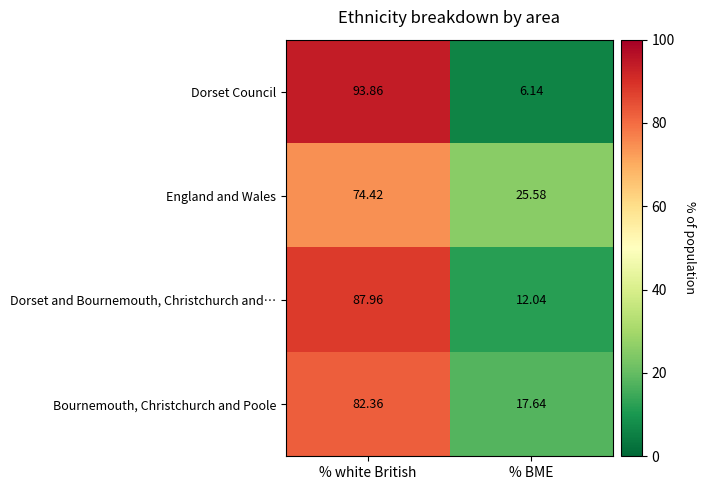

Where does the Bournemouth, Christchurch and Poole series first go above 82?

% white British